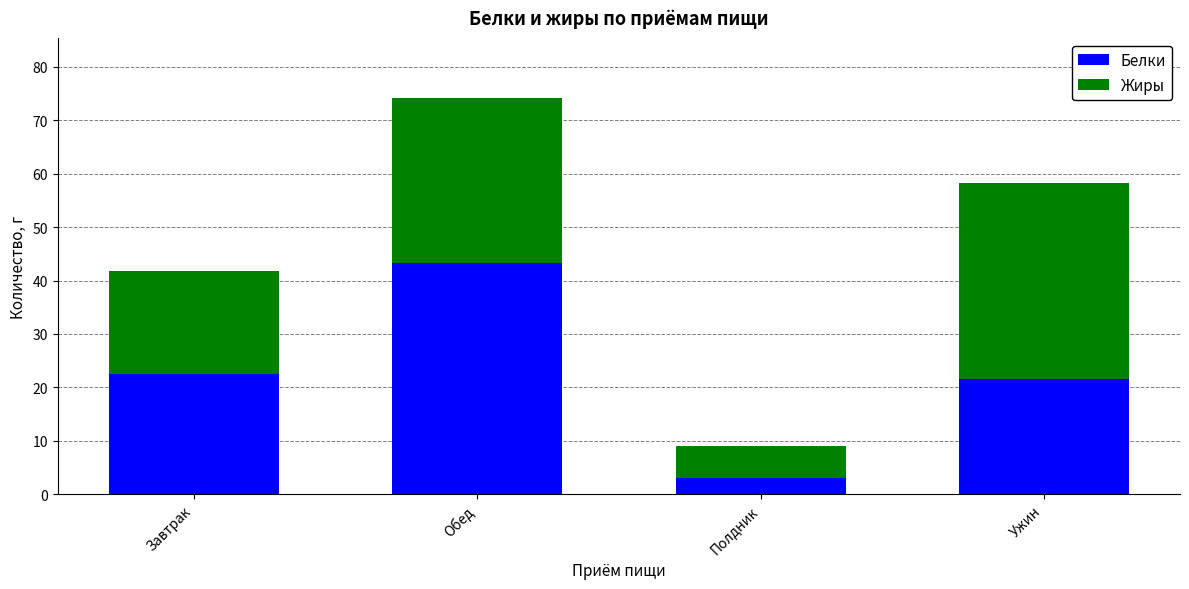

What is the sum of all Белки values?

90.4